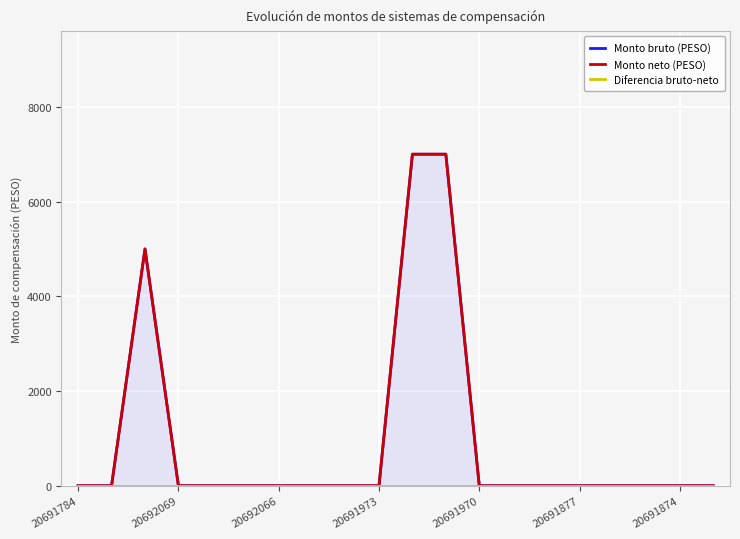

Count the number of data series in this chart.

3